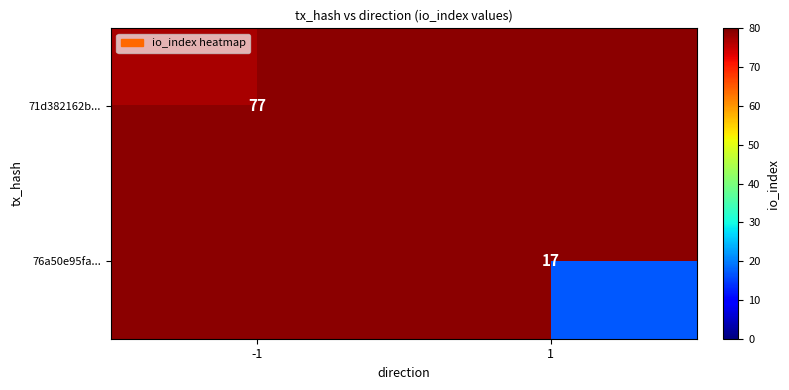

The value of 76a50e95fa... at 1 is 27. True or false?

False